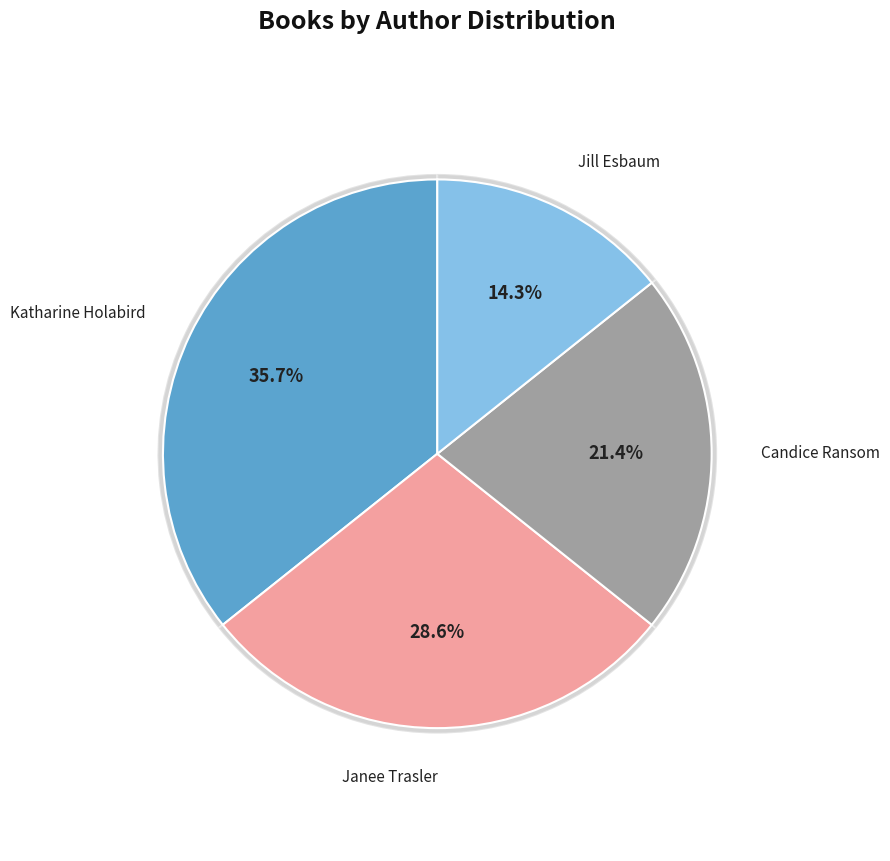

True or false: Janee Trasler (28139651) accounts for 36% of the total.

False